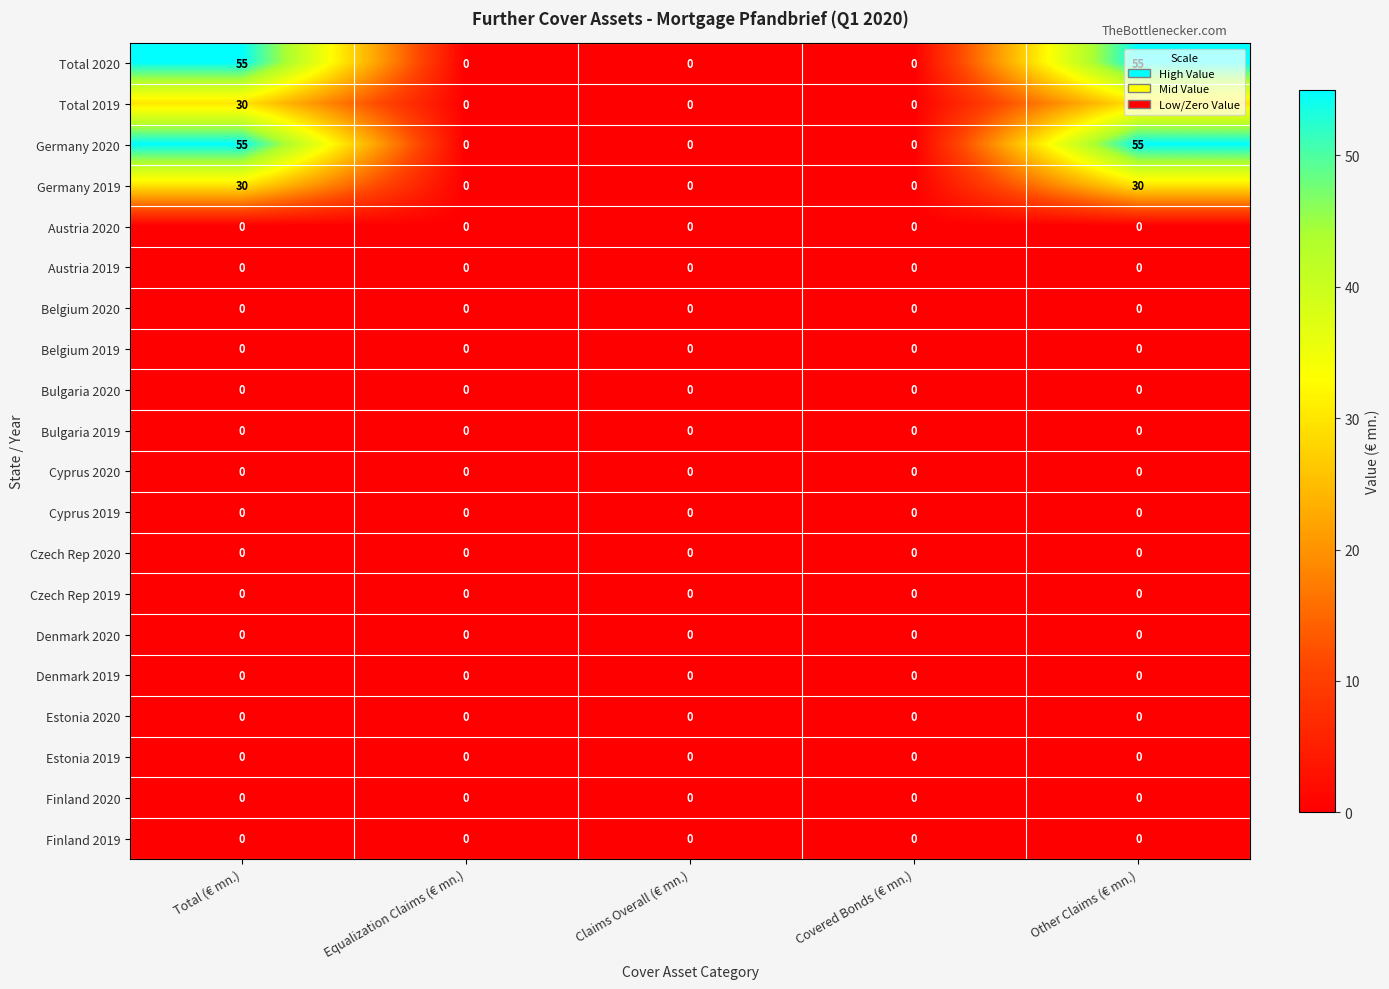

The value of Cyprus 2019 at Other Claims (€ mn.) is 0. True or false?

True